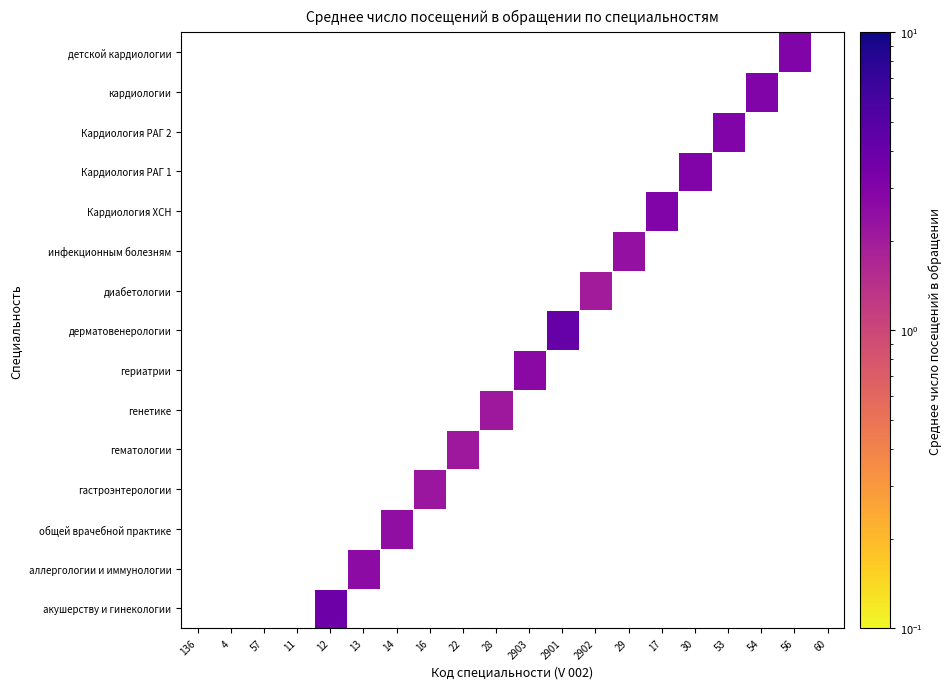

Is the value of диабетологии at 57 greater than the value of гериатрии at 30?

No